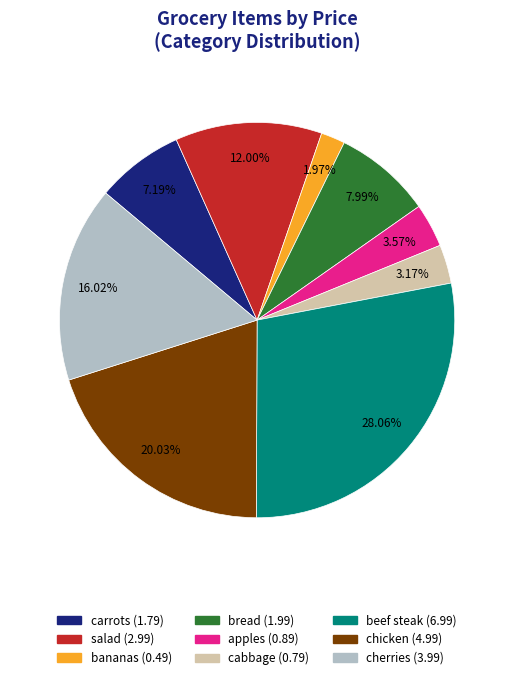

Which category has the biggest portion of the pie?

beef steak